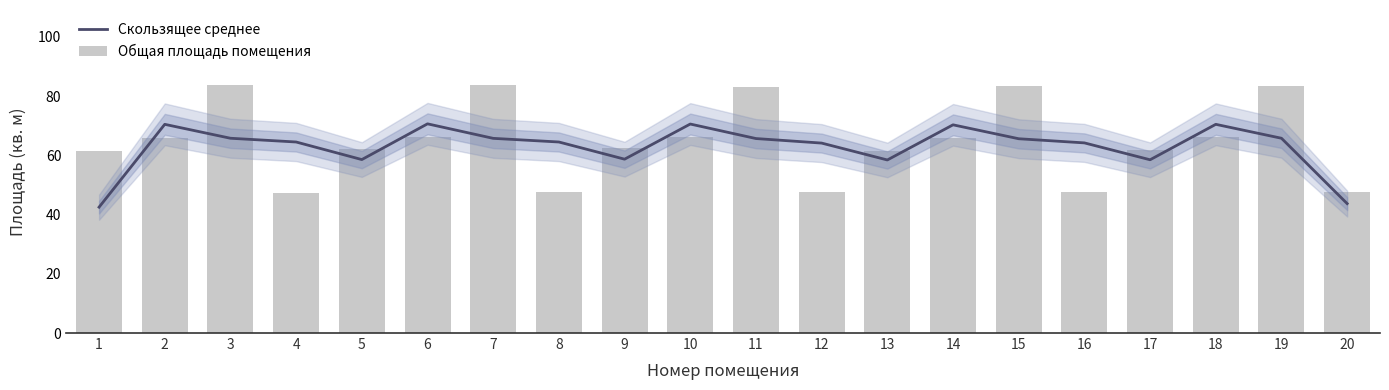

What are all the series names shown in the legend?

Скользящее среднее, Общая площадь помещения